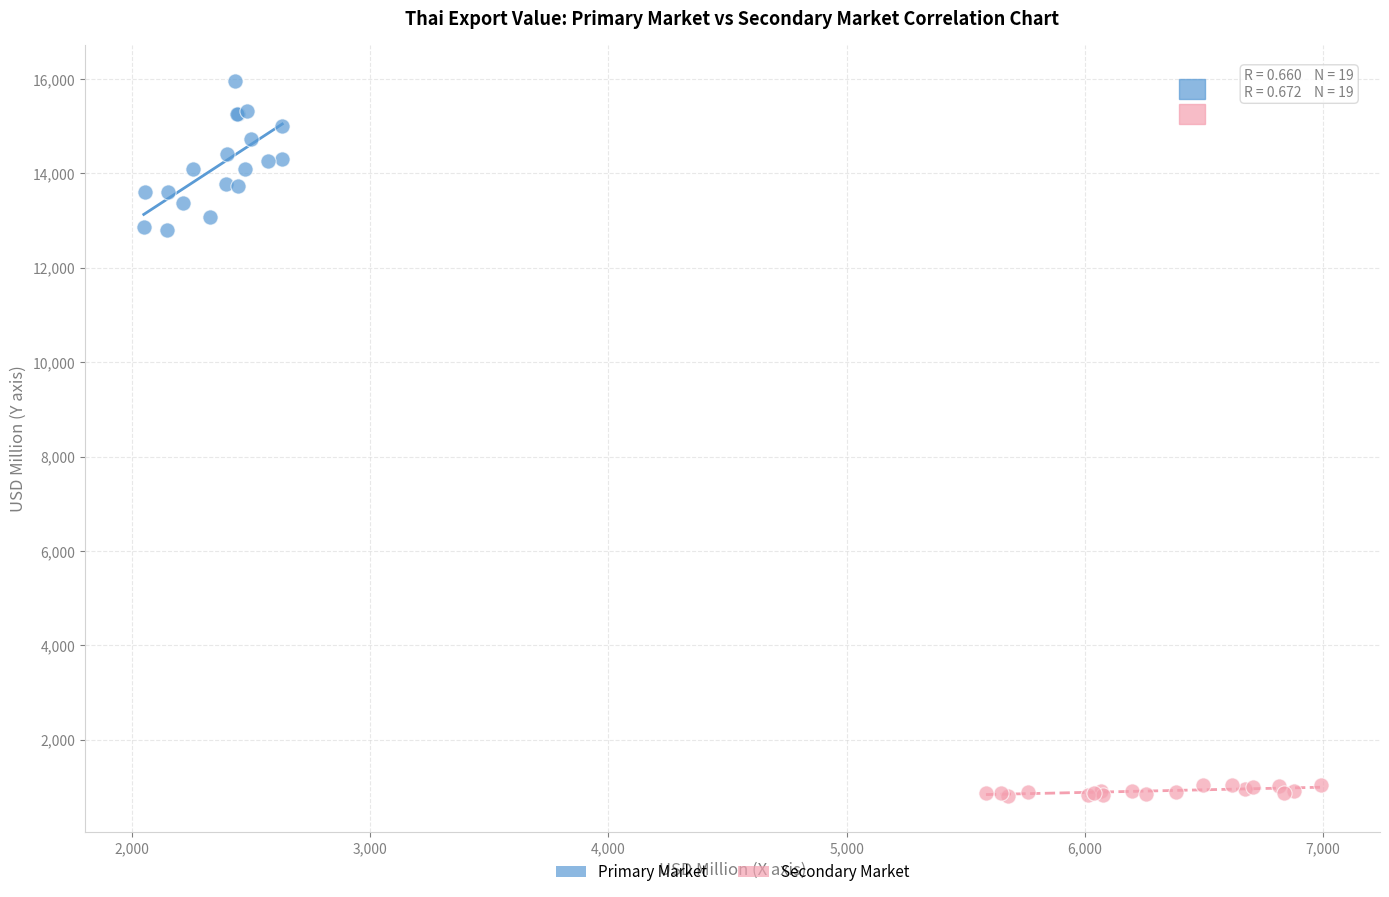

Which series has the largest Y range (max minus min)?

Primary Market